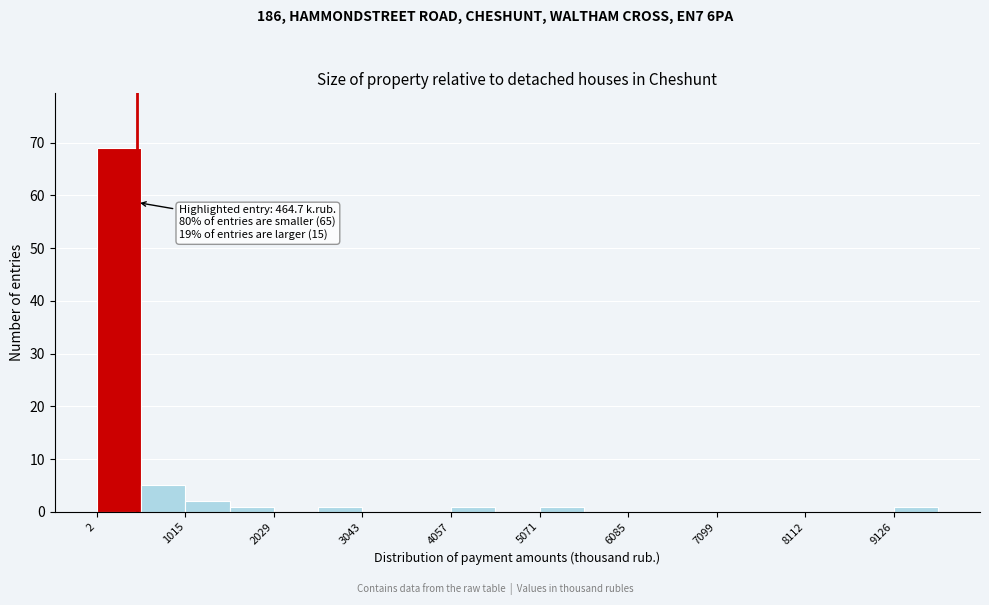

Around what value on the x-axis is the tallest bar? Give the approximate position of its centre, as read against the axis.

200